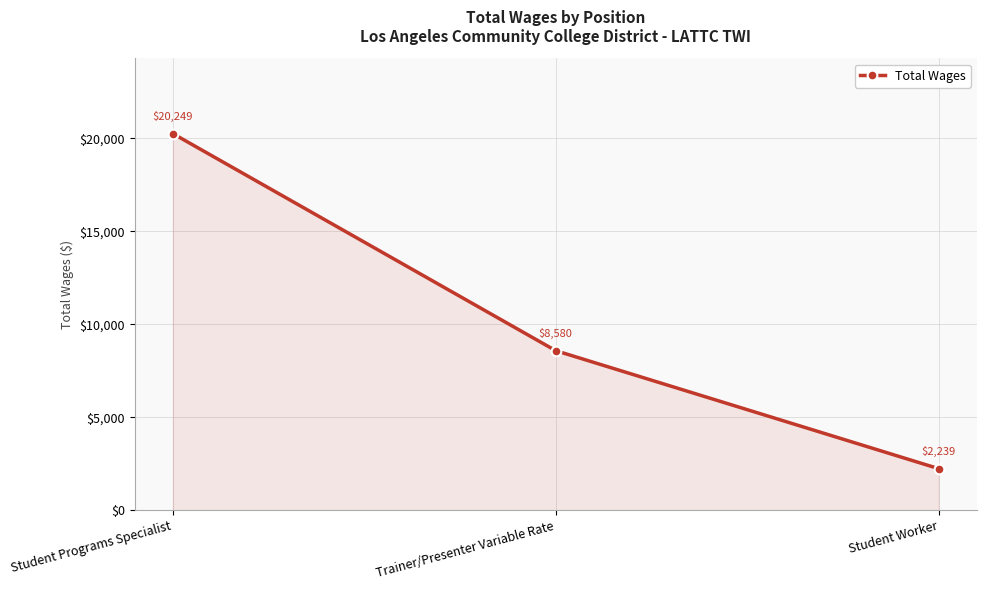

How many values are between 2239 and 20249?

3